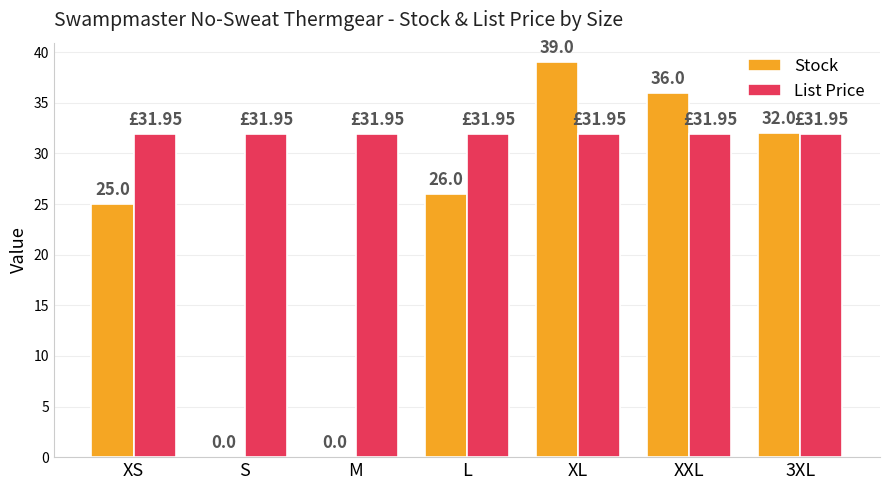

Is the value of Stock at S greater than the value of List Price at M?

No